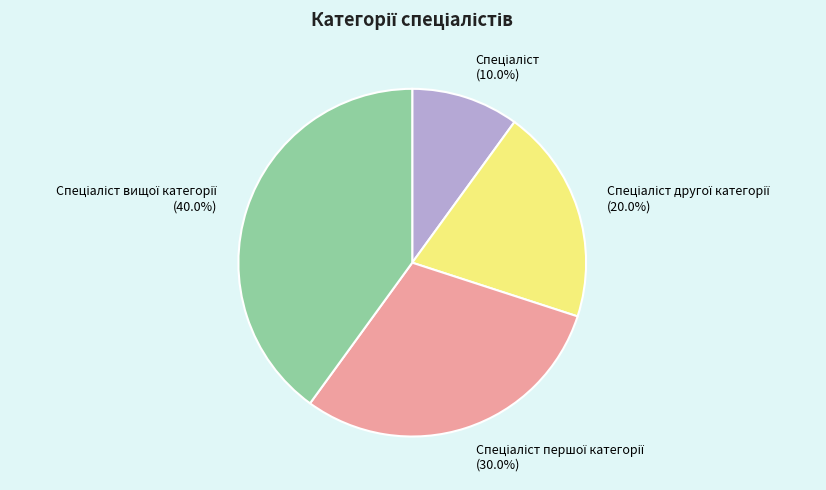

Is there any slice that represents more than half of the pie?

No